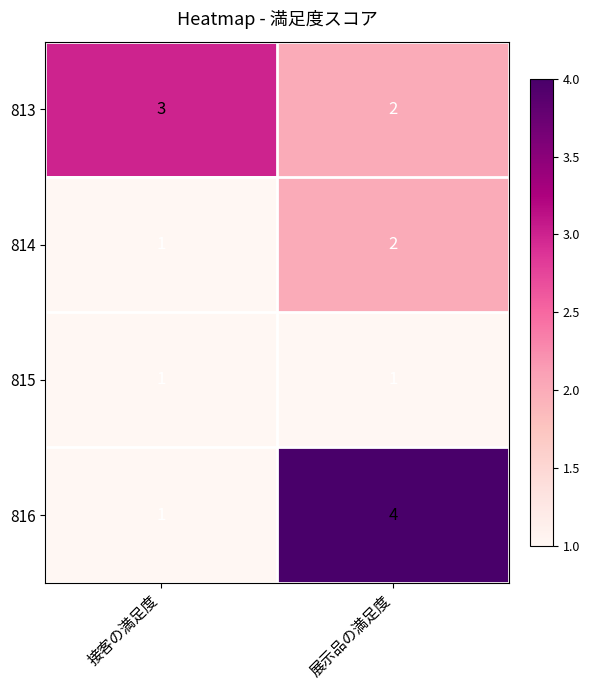

Reading left to right, list all the values displayed in this chart.

813: 3	2
814: 1	2
815: 1	1
816: 1	4